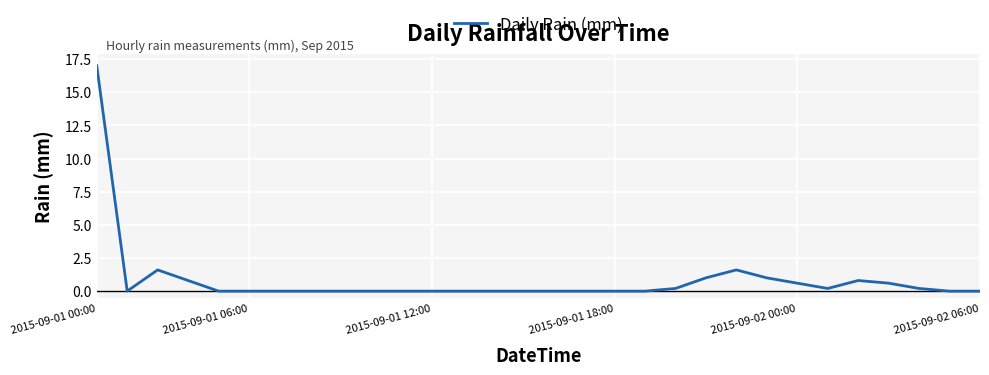

What is the maximum value shown in the chart?

17.0